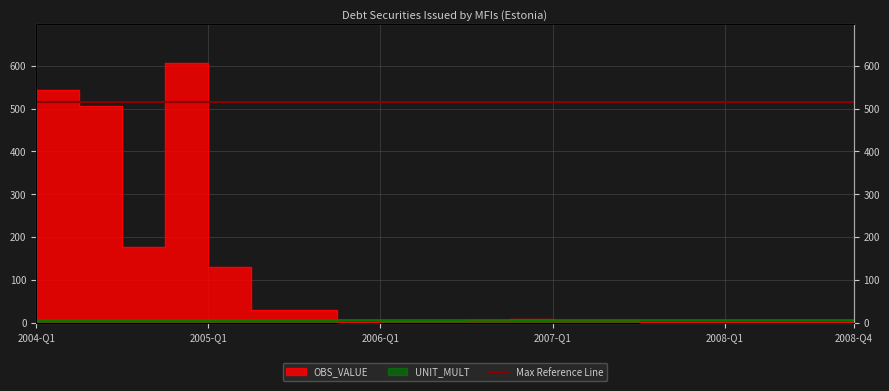

What is the sum of all values?

2341.2